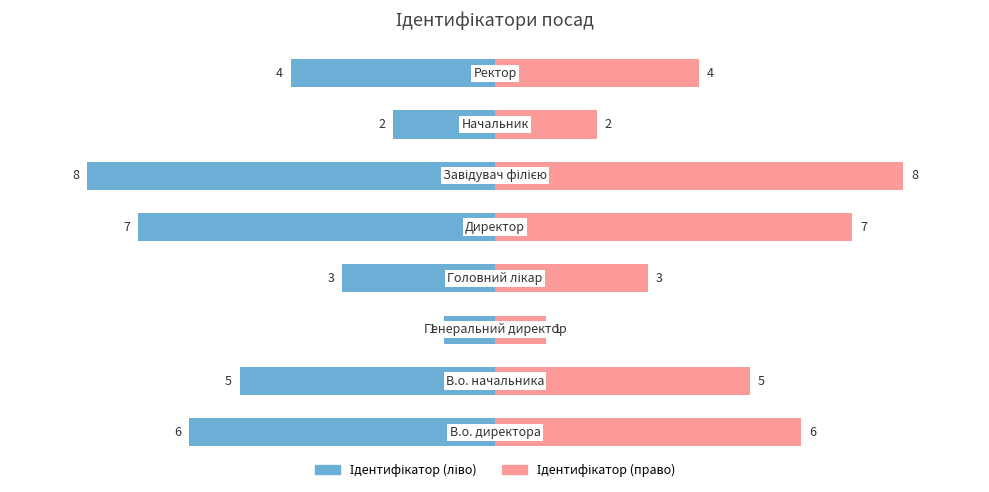

List the series in order of their peak value, lowest first.

Ідентифікатор (ліво), Ідентифікатор (право)